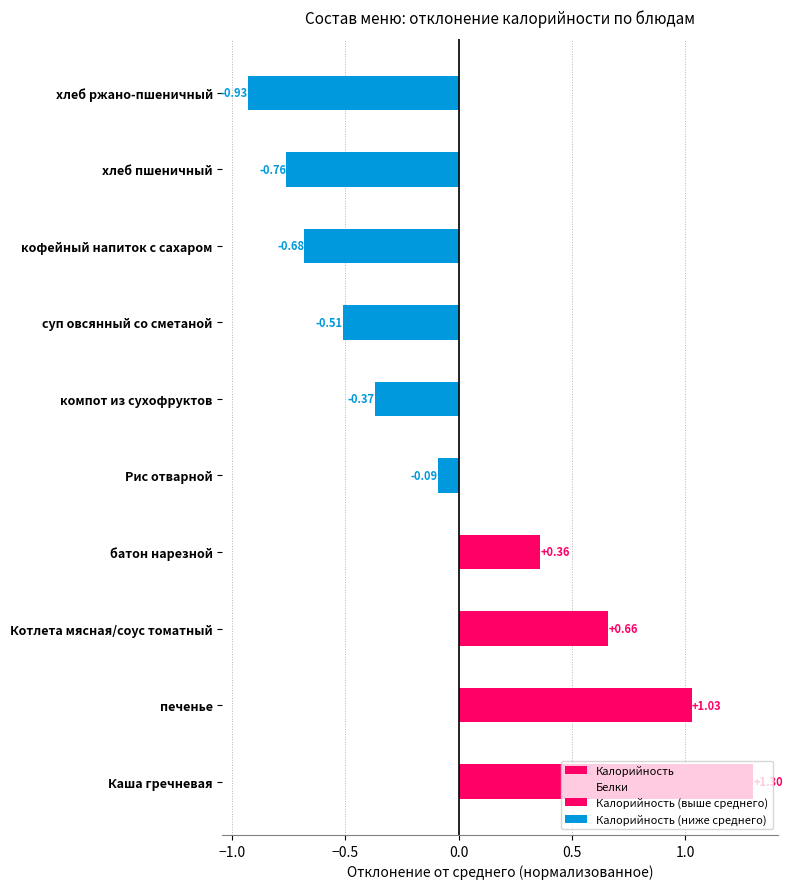

How many categories are shown in the chart?

10